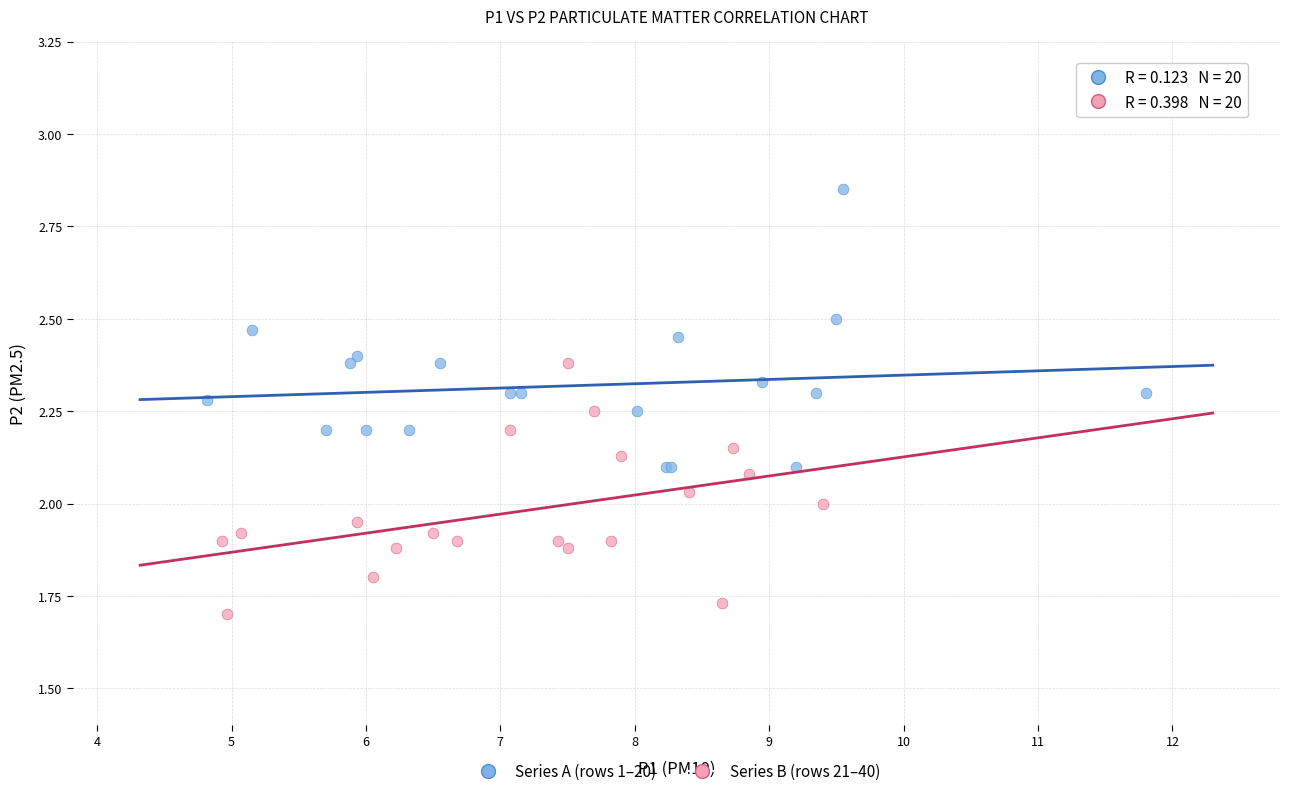

Which series contains the lowest Y value?

Series B (rows 21–40)